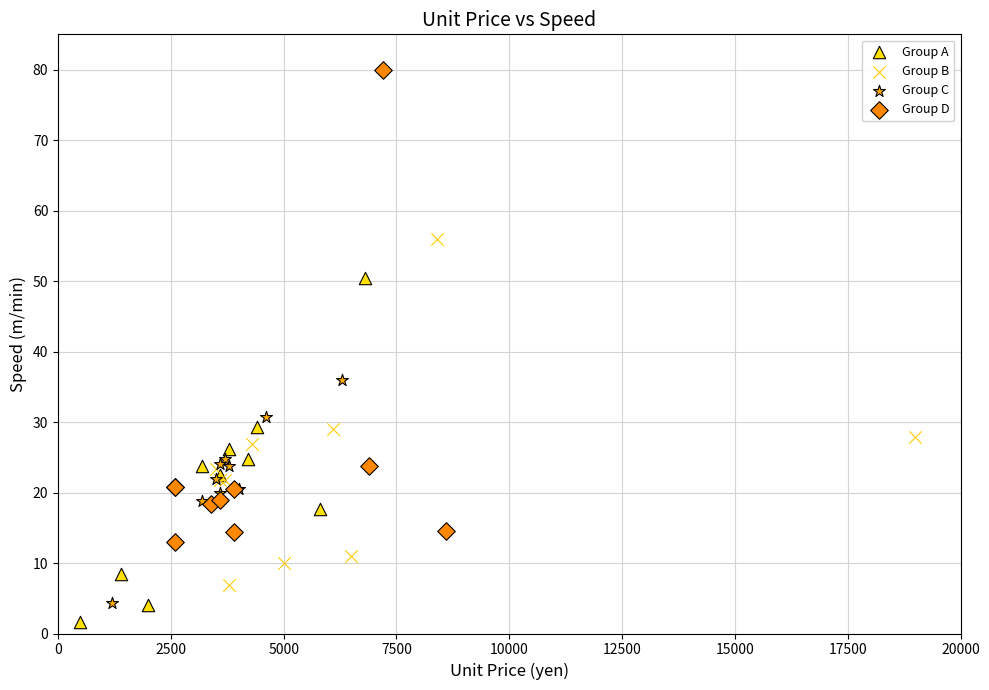

What are all the series names shown in the legend?

Group A, Group B, Group C, Group D